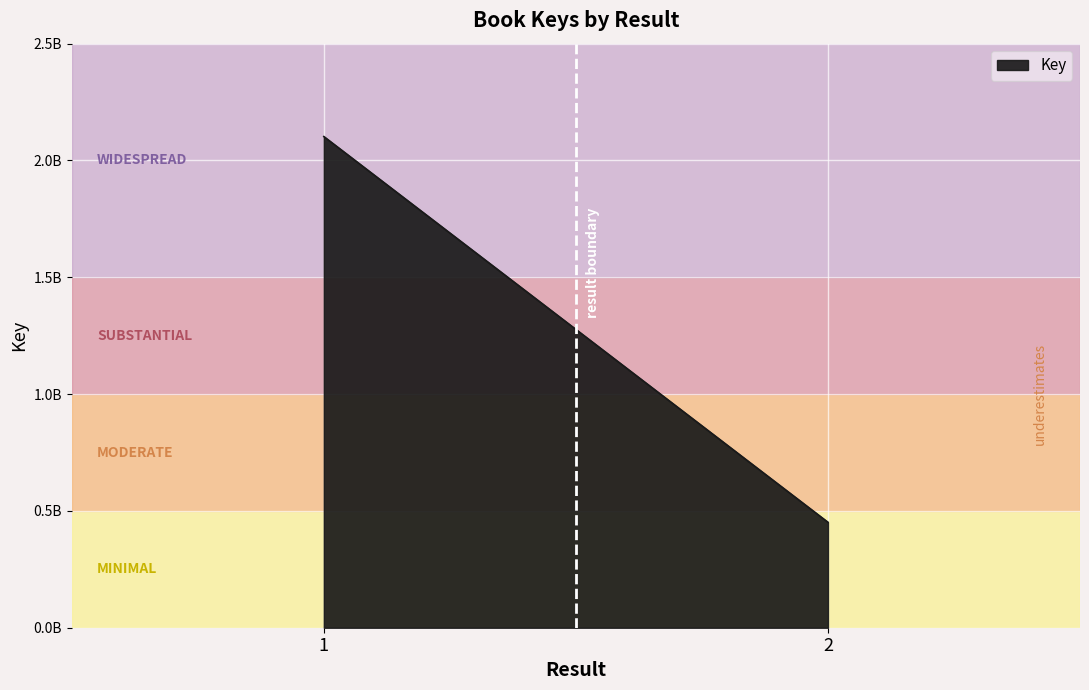

What is the sum of the values at 1 and 2?

2553821129